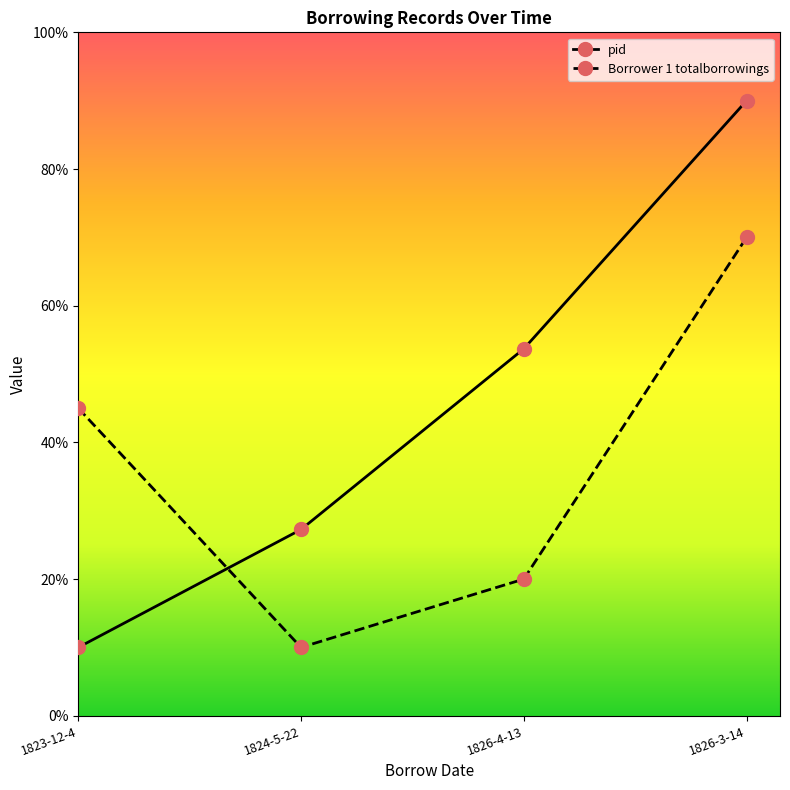

The value of pid at 1826-3-14 is 90.0. True or false?

True